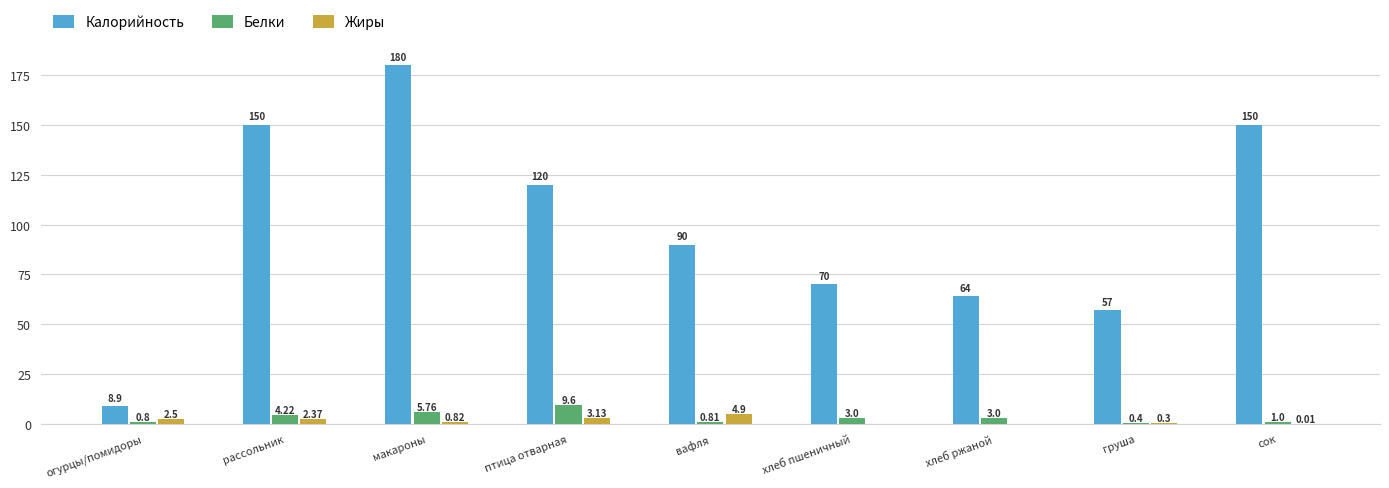

Which series changed the most between хлеб пшеничный and груша?

Калорийность